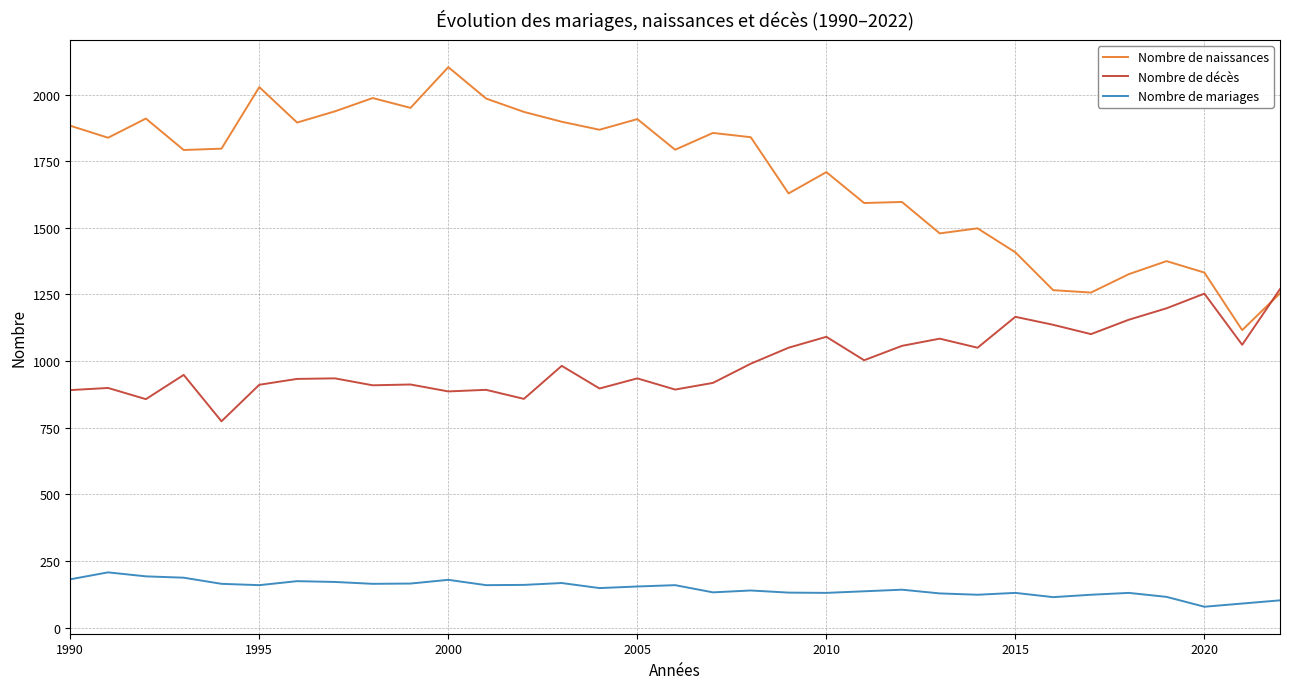

List the series in order of their overall mean, highest first.

Nombre de naissances, Nombre de décès, Nombre de mariages